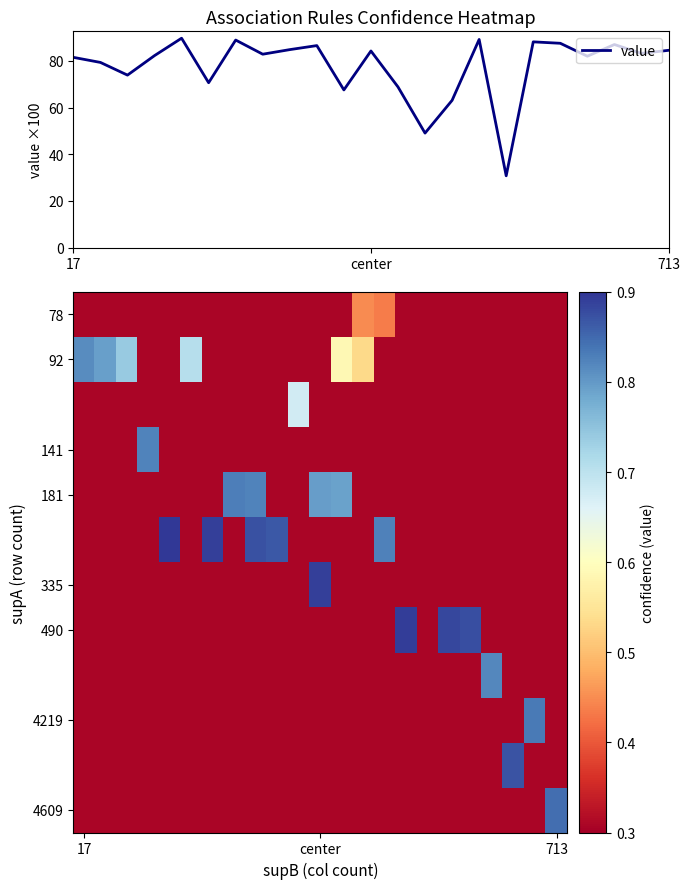

What is the minimum value for row_0?

0.3